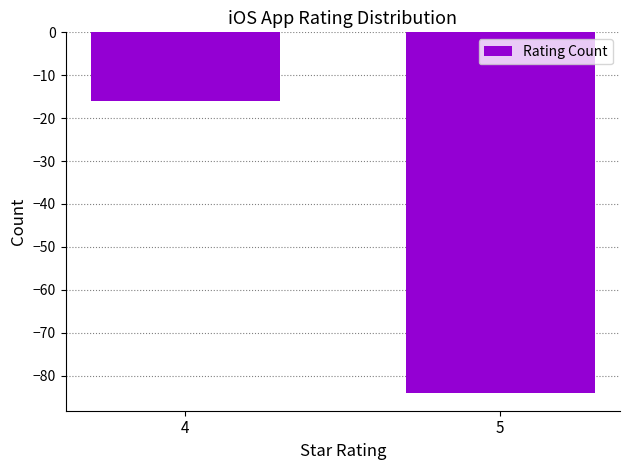

Count the values in the range -84 to -16.

2